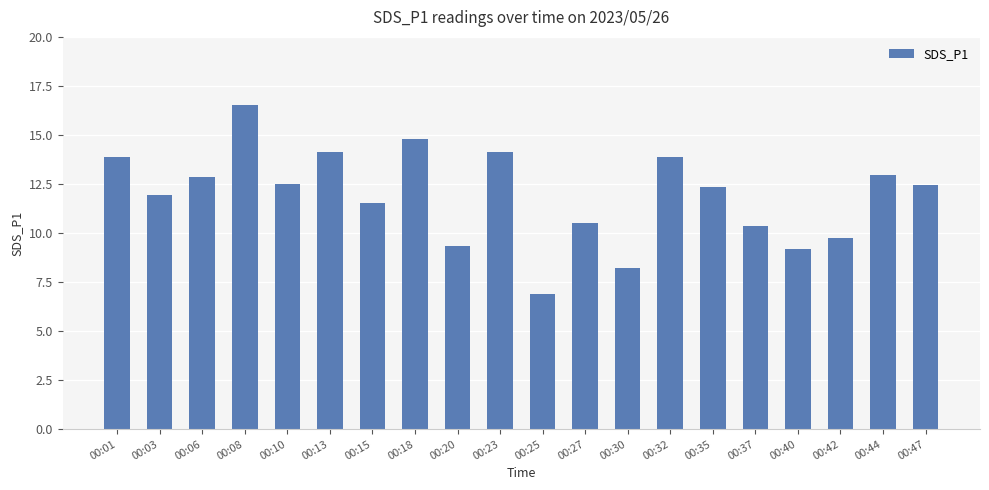

What is the value of the 4th bar from the left?

16.6